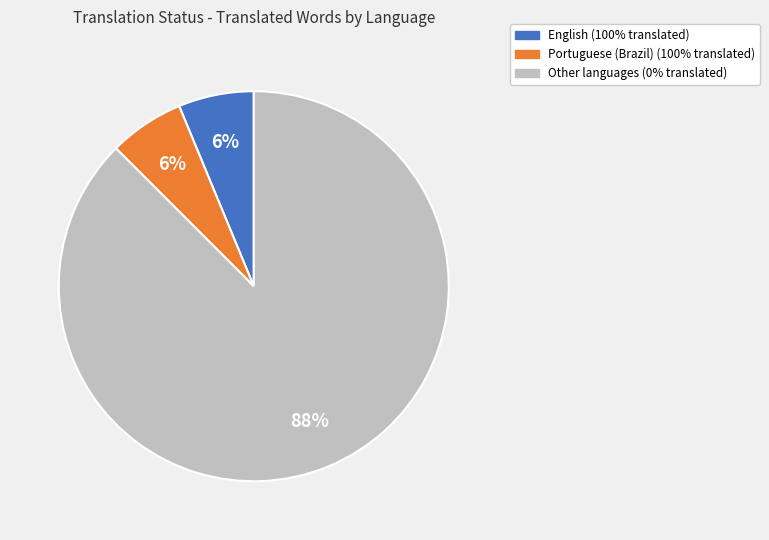

To the nearest percent, what is the average slice percentage?

33%